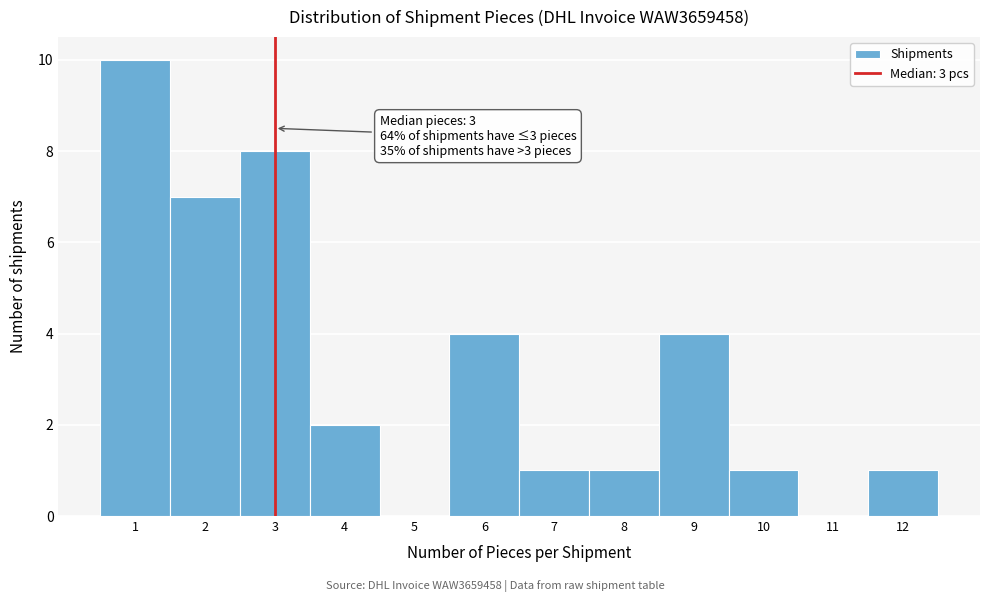

Over which range of the x-axis is the bar tallest?

0.5 to 1.5